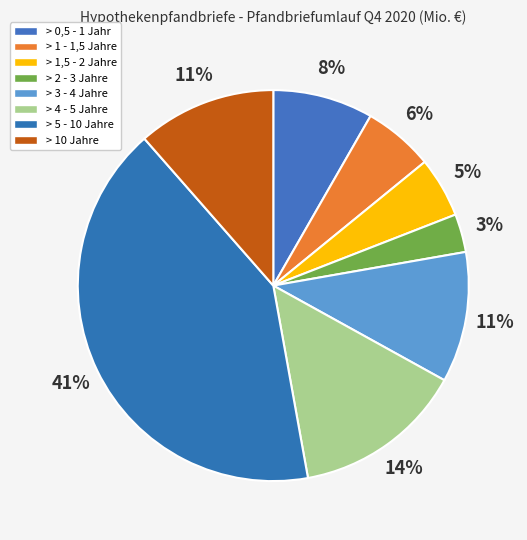

How many segments does this pie chart have?

8